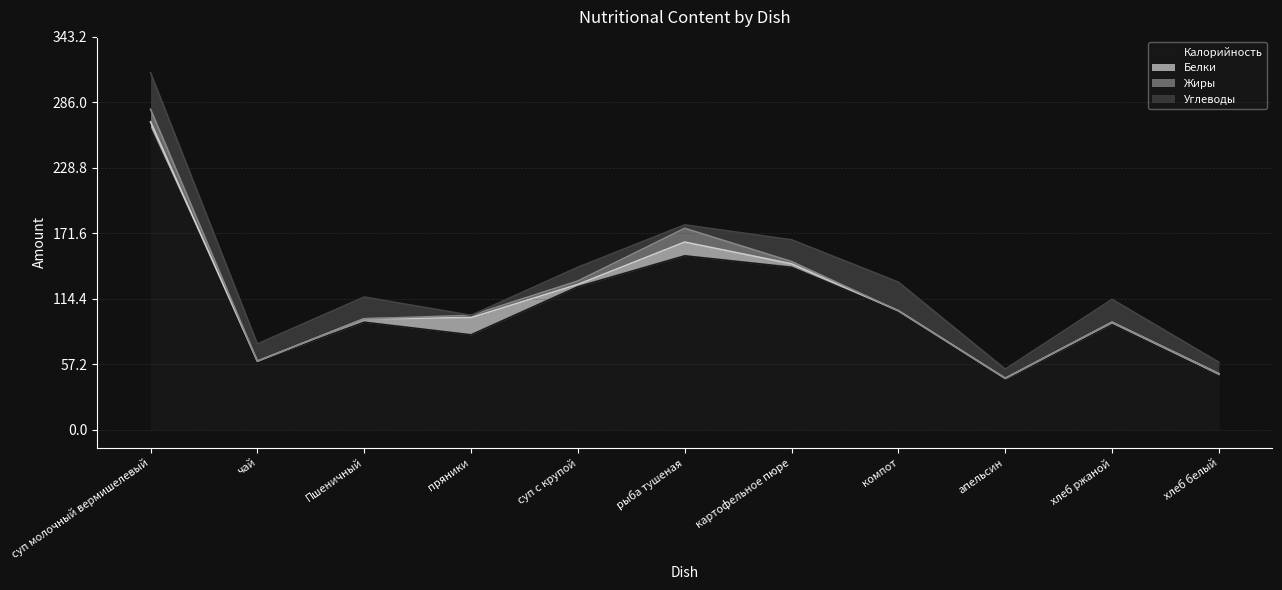

List the series in order of their peak value, highest first.

Калорийность, Углеводы, Белки, Жиры